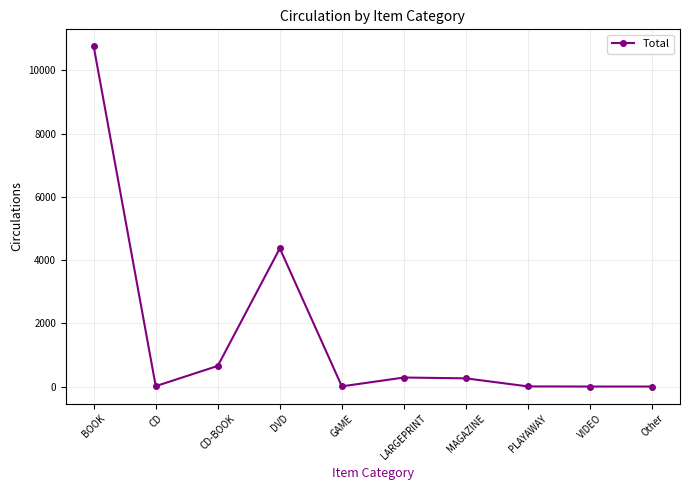

Which has a higher value, BOOK or GAME?

BOOK